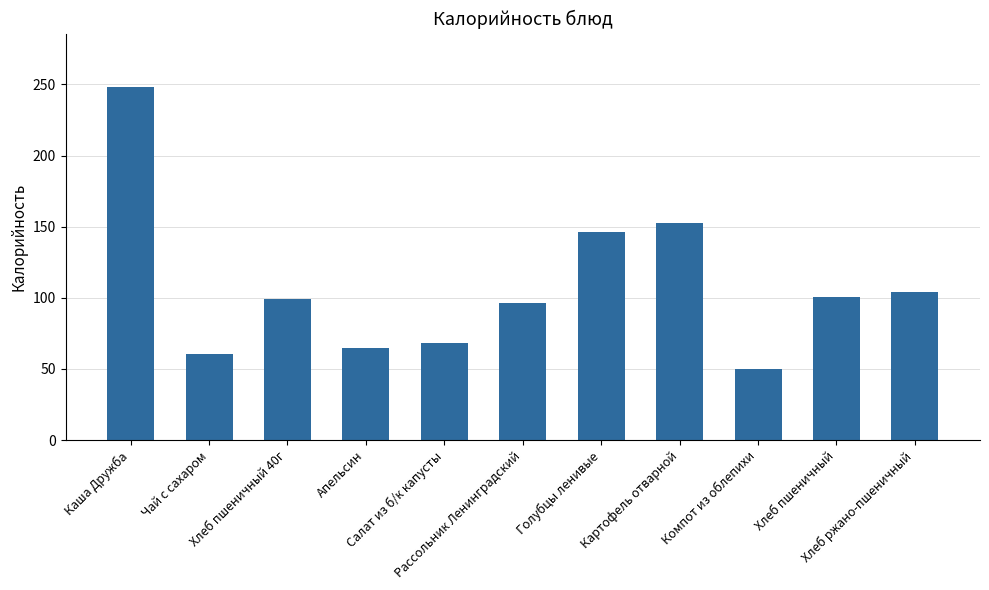

What is the smallest value displayed?

50.0